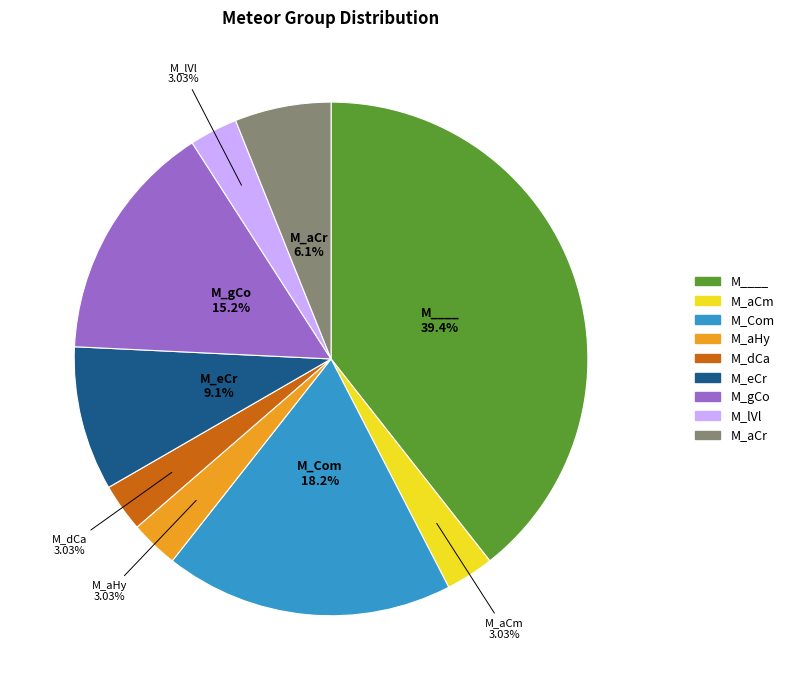

To the nearest percent, what is the difference between the largest and smallest slice percentages?

36%